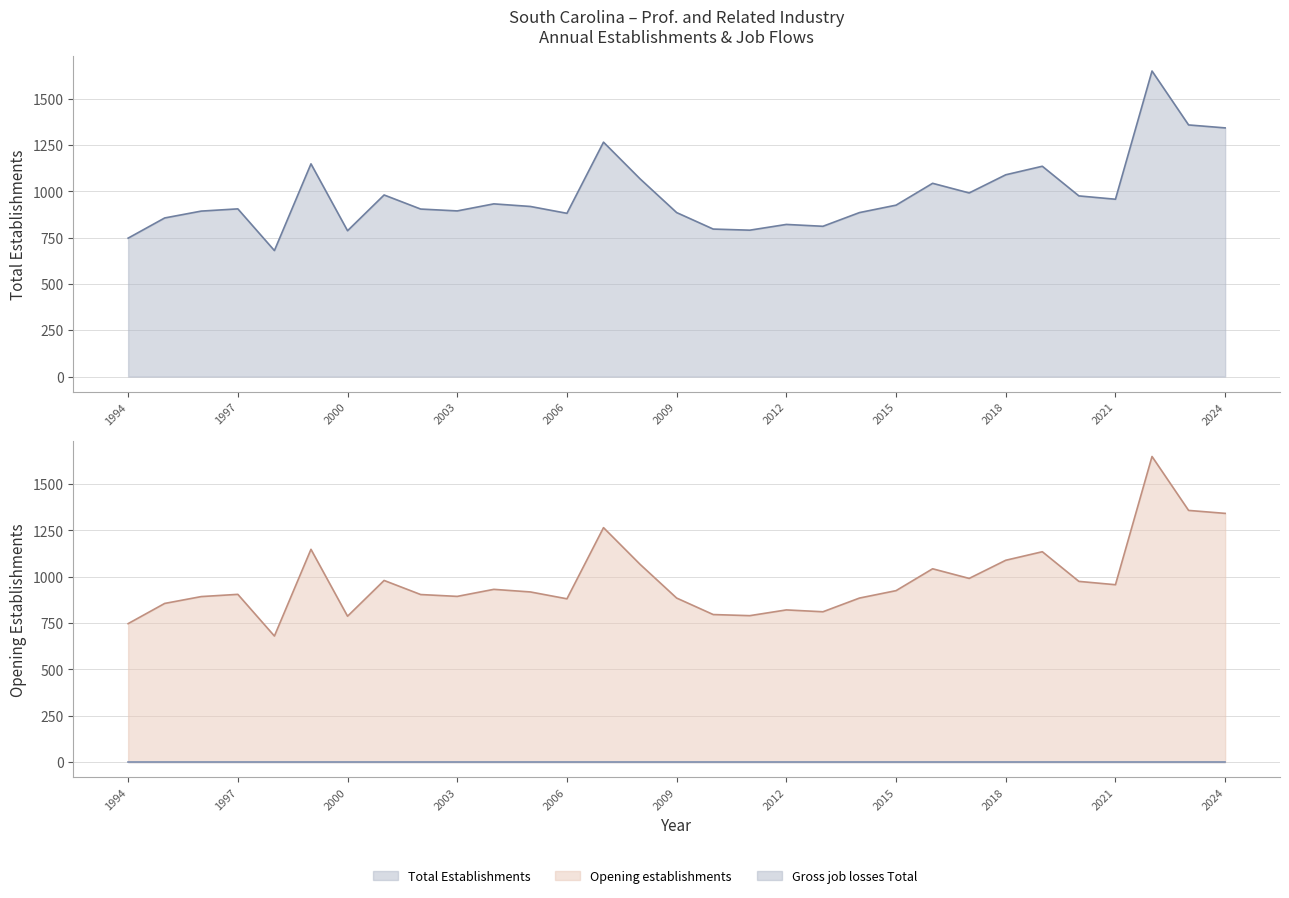

The Opening establishments series shows 894 at 2003. True or false?

True